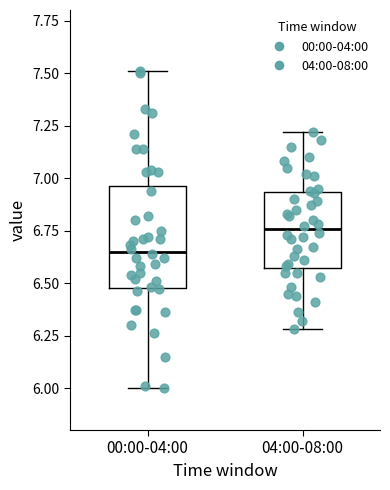

Where is the upper edge of the box for 04:00-08:00 on the y-axis? The values are not printed on the chart, so give them approximately, as read against the axis.

6.95